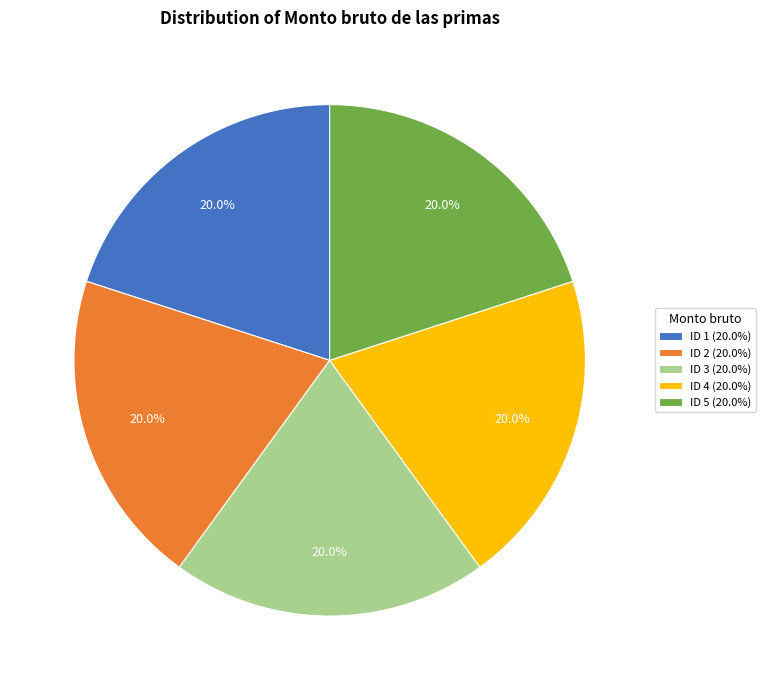

To the nearest percent, what portion does ID 2 represent?

20%